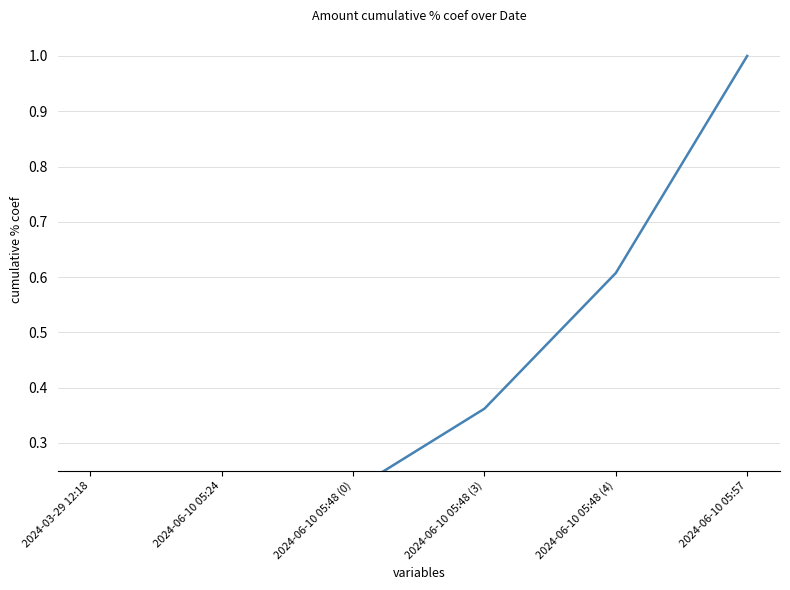

Is it true that the value at 2024-06-10 05:24 is 0.1?

False